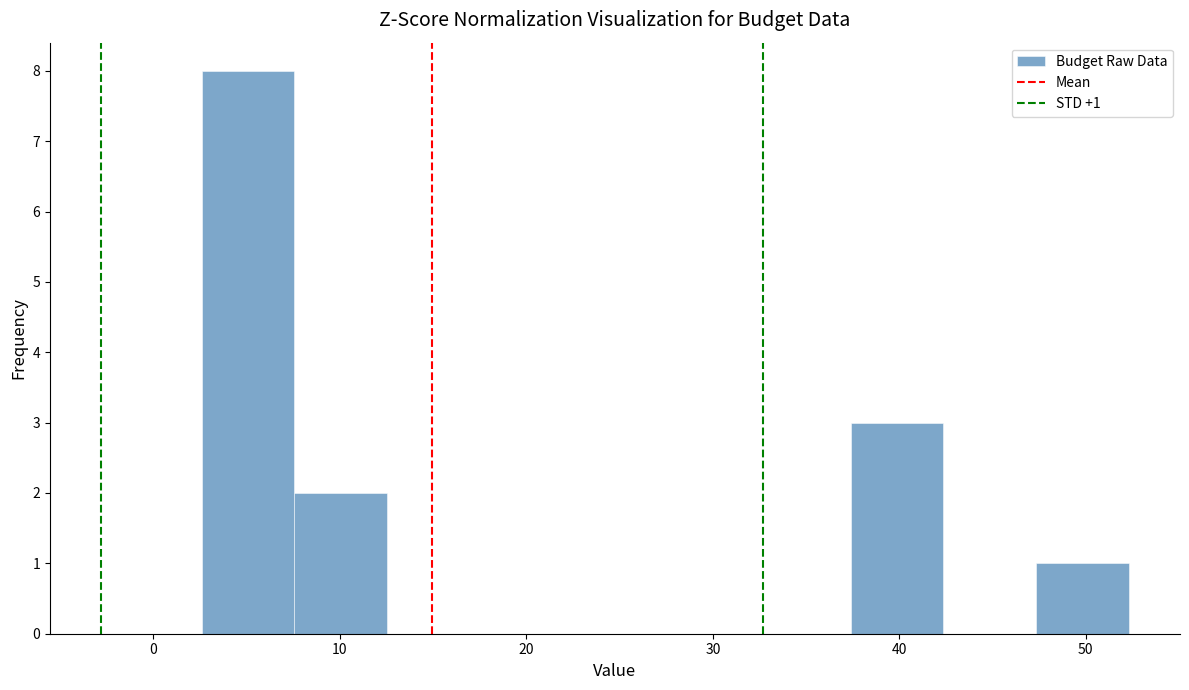

Over which range of the x-axis is the bar tallest?

3 to 8